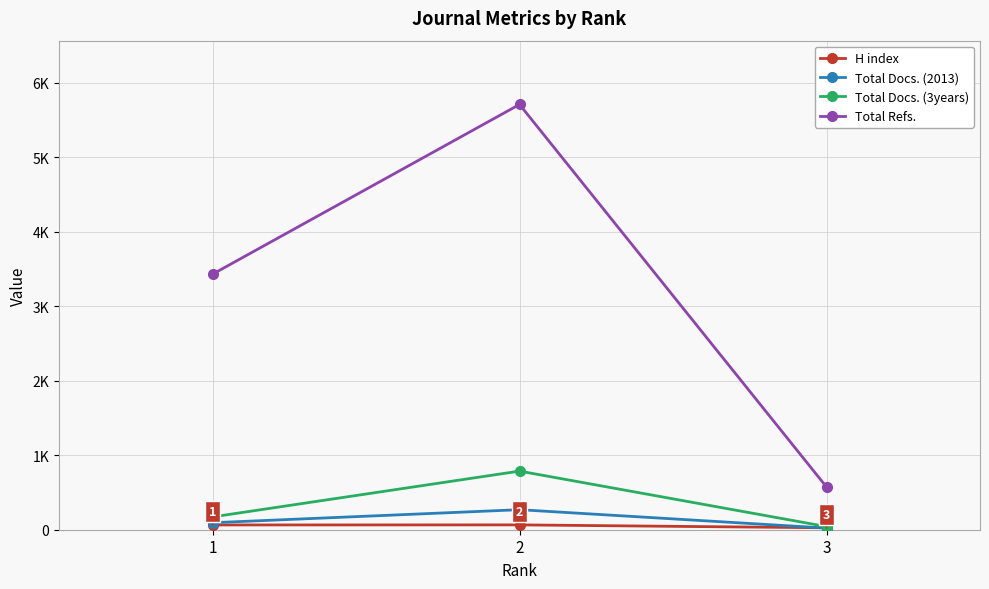

Which series has the largest total across all categories?

Total Refs.